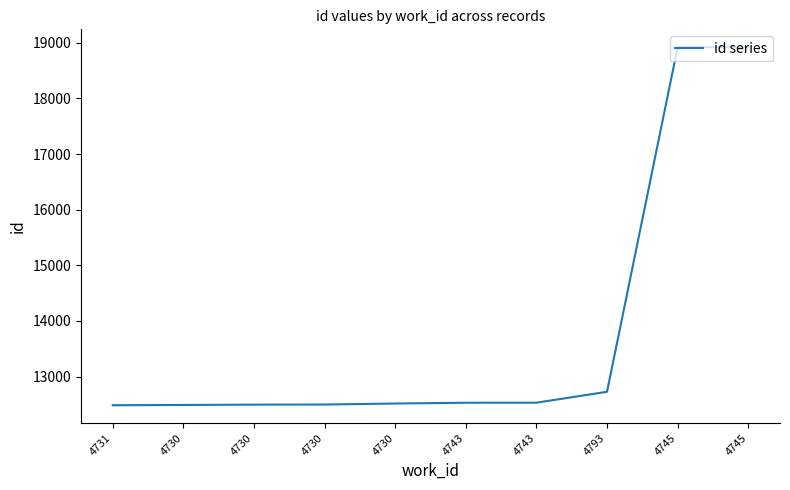

Does the chart have visible grid lines?

No